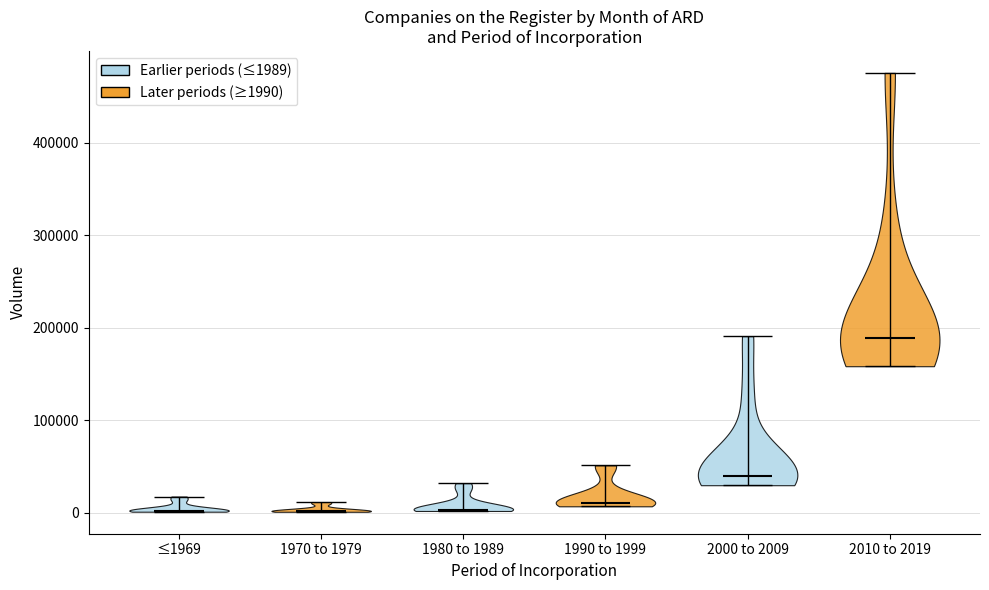

Reading left to right, read every violin against the y-axis: where its median line is, and the lowest and highest points it reaches. The values are not printed on the chart, so give them approximately, as read against the axis.

≤1969: median line 0, lowest point 0, highest point 20000
1970 to 1979: median line 0, lowest point 0, highest point 10000
1980 to 1989: median line 0, lowest point 0, highest point 30000
1990 to 1999: median line 10000, lowest point 10000, highest point 50000
2000 to 2009: median line 40000, lowest point 30000, highest point 190000
2010 to 2019: median line 190000, lowest point 160000, highest point 480000